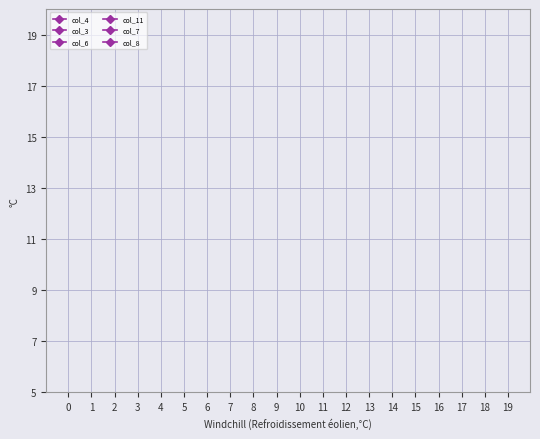

The col_8 series shows 26.3 at 18. True or false?

False